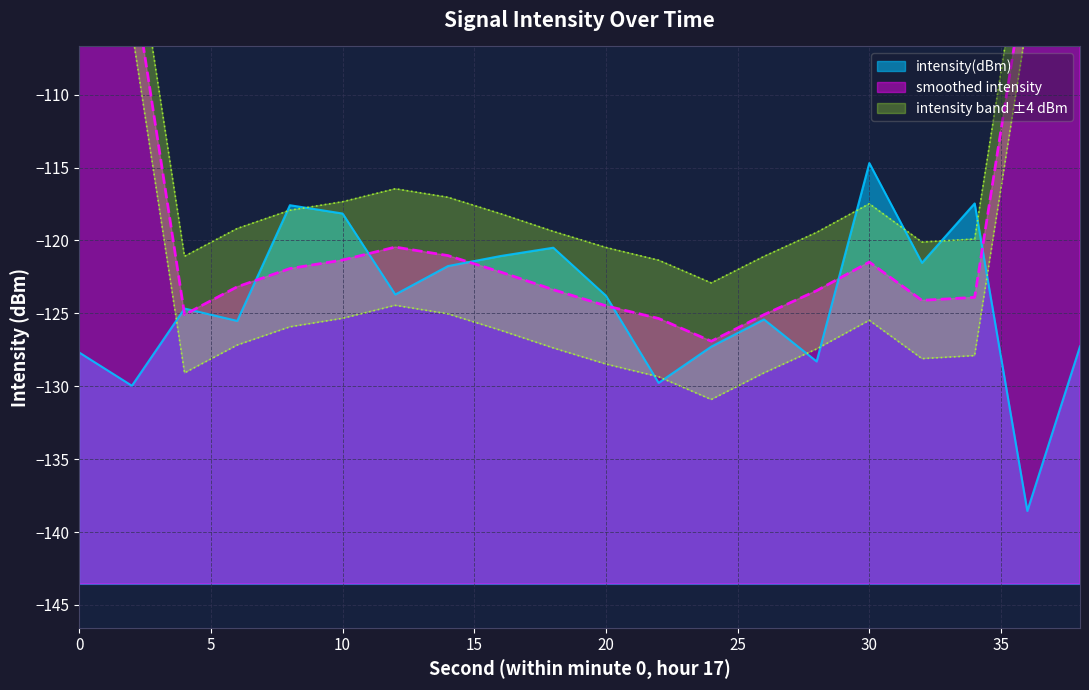

Which has a higher value, 32 or 36?

32